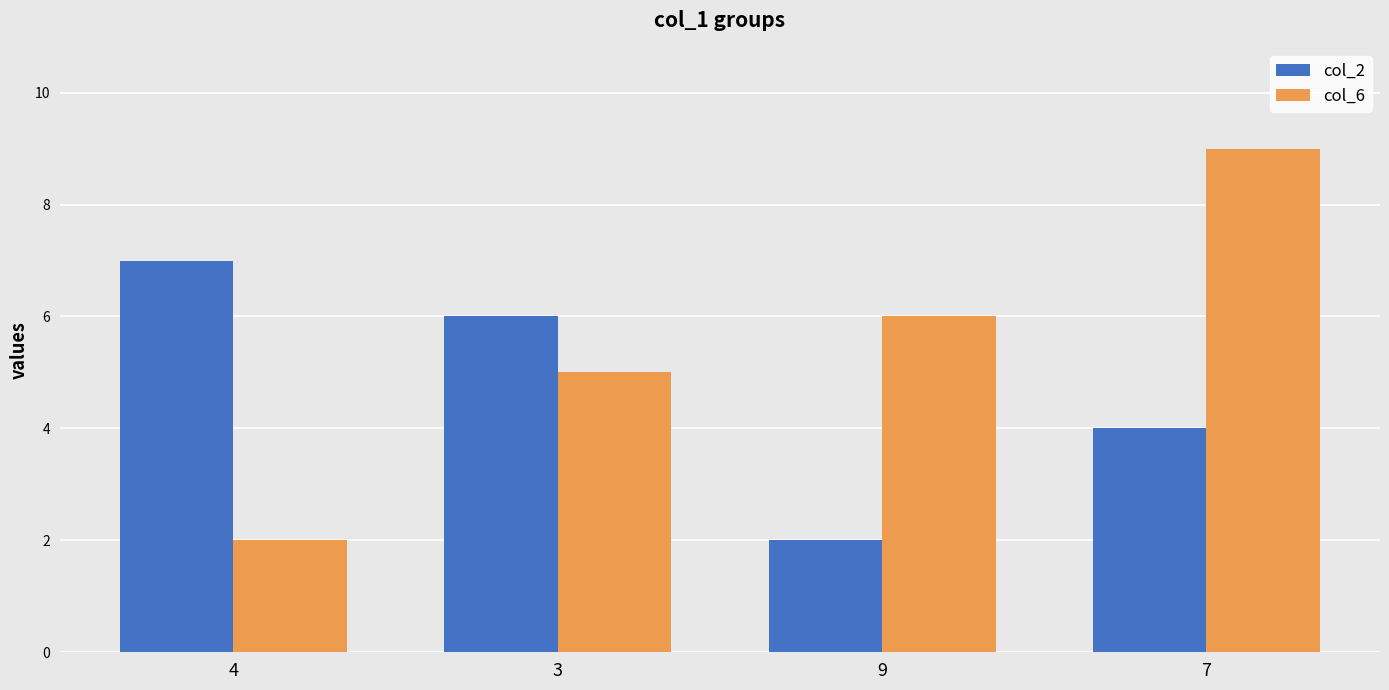

Does the chart contain any negative values?

No